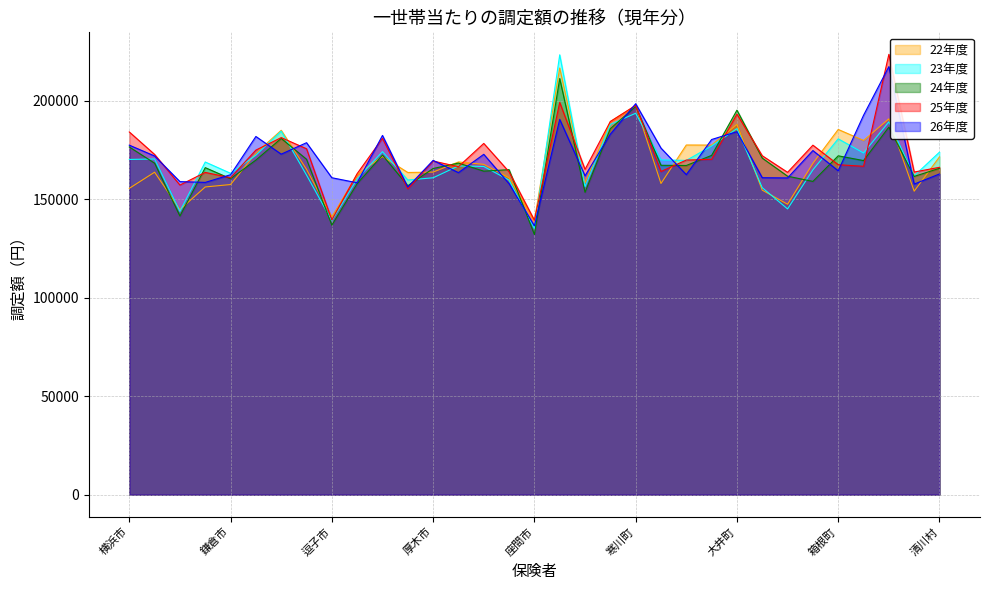

Which category has the highest value in the 26年度 series?

湯河原町